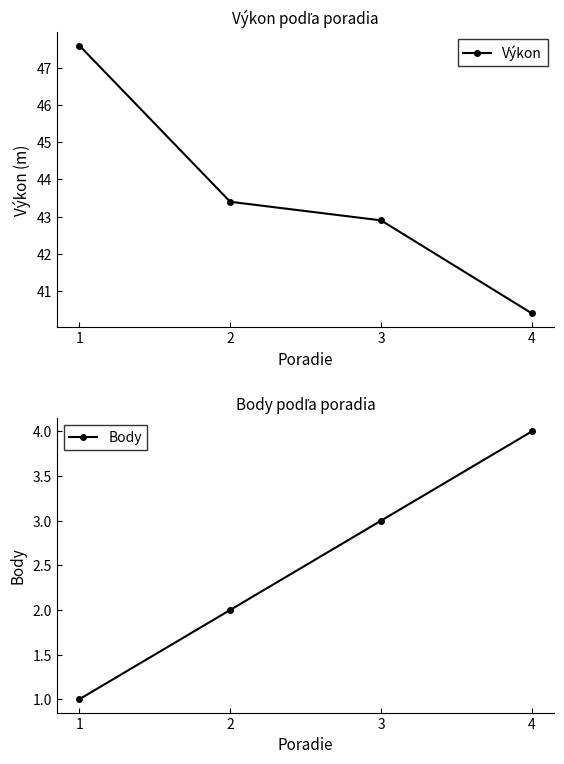

Which series has the largest range (max minus min)?

Výkon